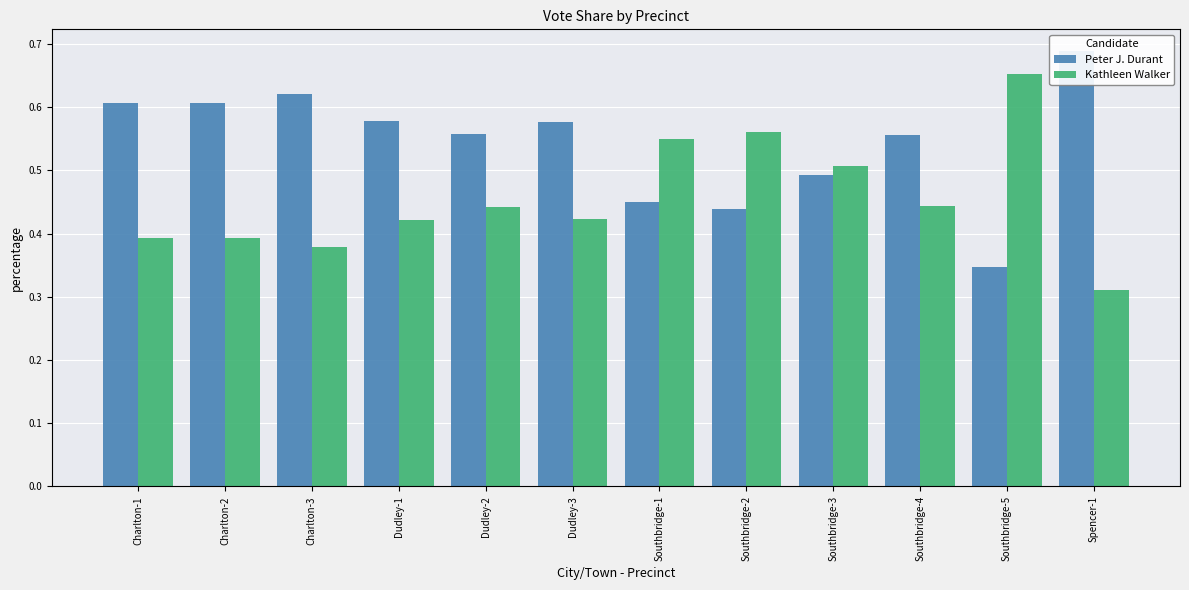

The value of Kathleen Walker at Charlton-1 is 0.1. True or false?

False